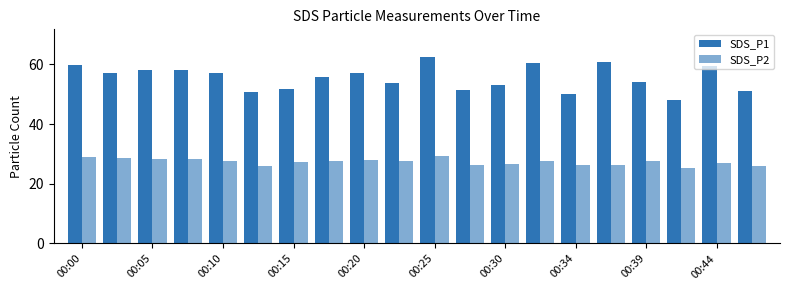

Rank the series by their maximum value, from highest to lowest.

SDS_P1, SDS_P2